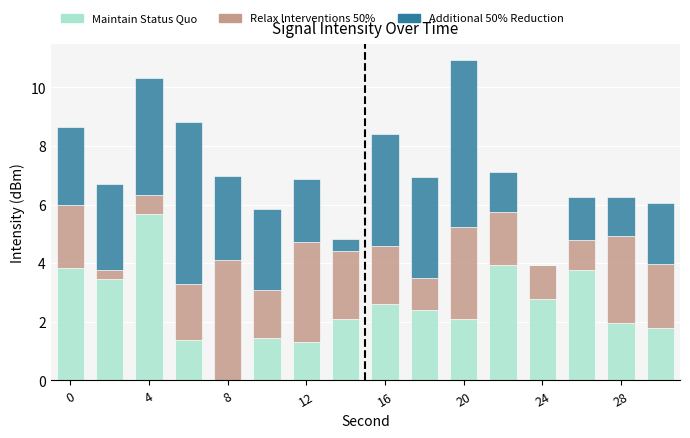

What is the highest value of the Maintain Status Quo series?

5.7